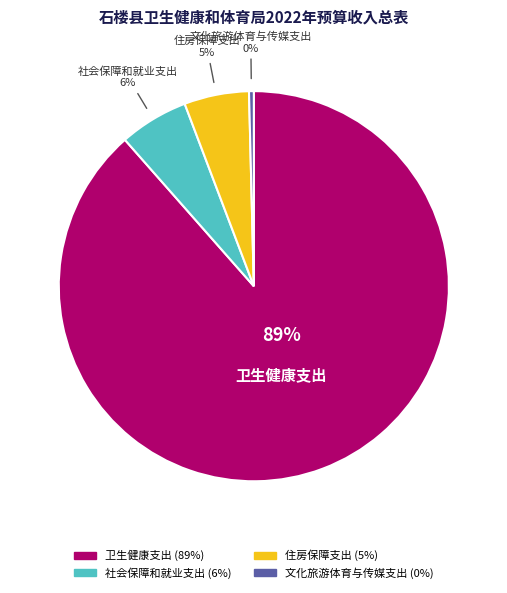

The 住房保障支出 slice represents 11% of the pie. True or false?

False